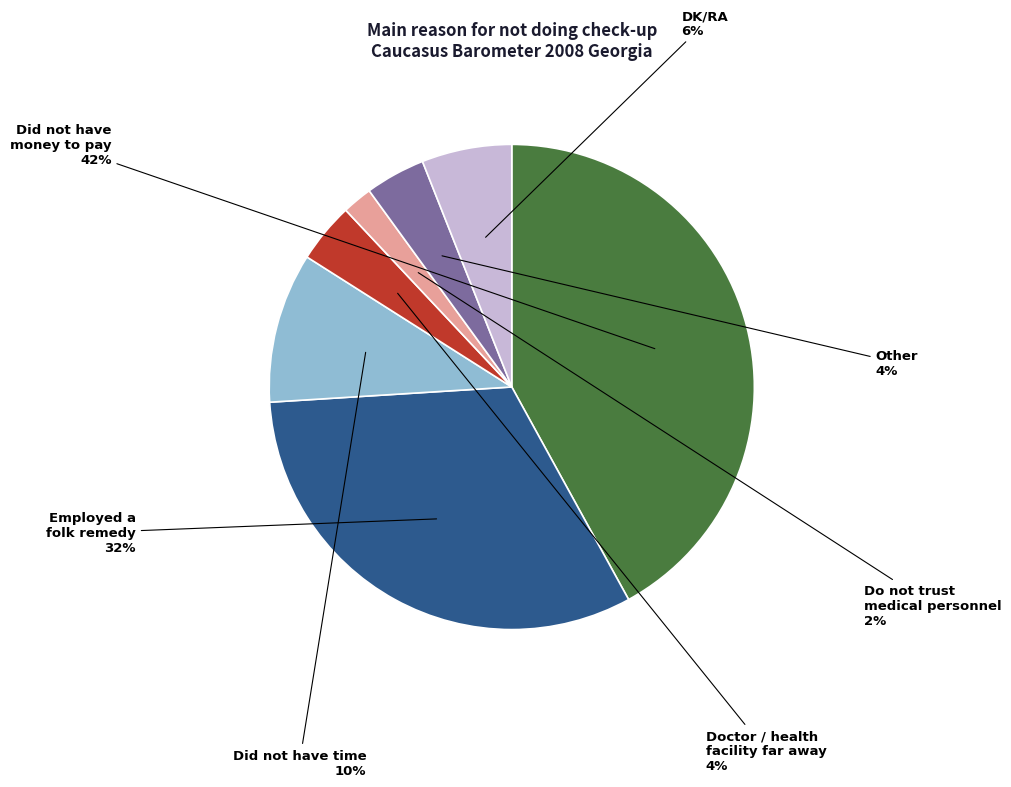

How many slices are in this pie chart?

7